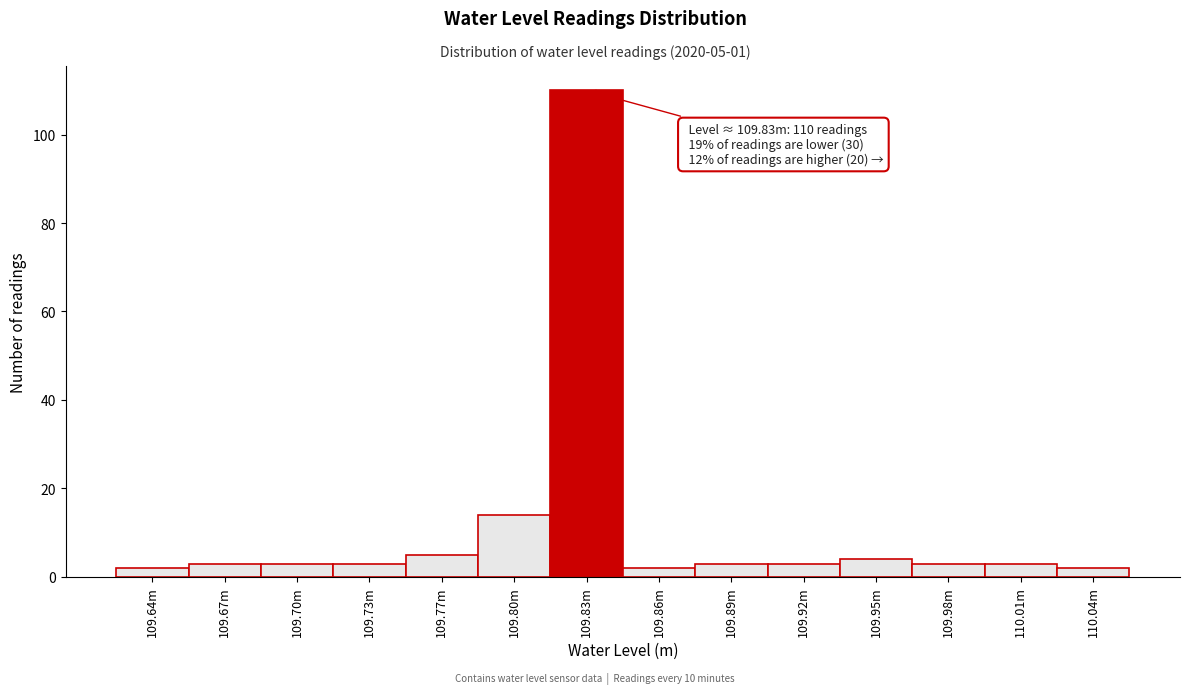

Reading left to right, extract all data points from this chart.

2	3	3	3	5	14	110	2	3	3	4	3	3	2